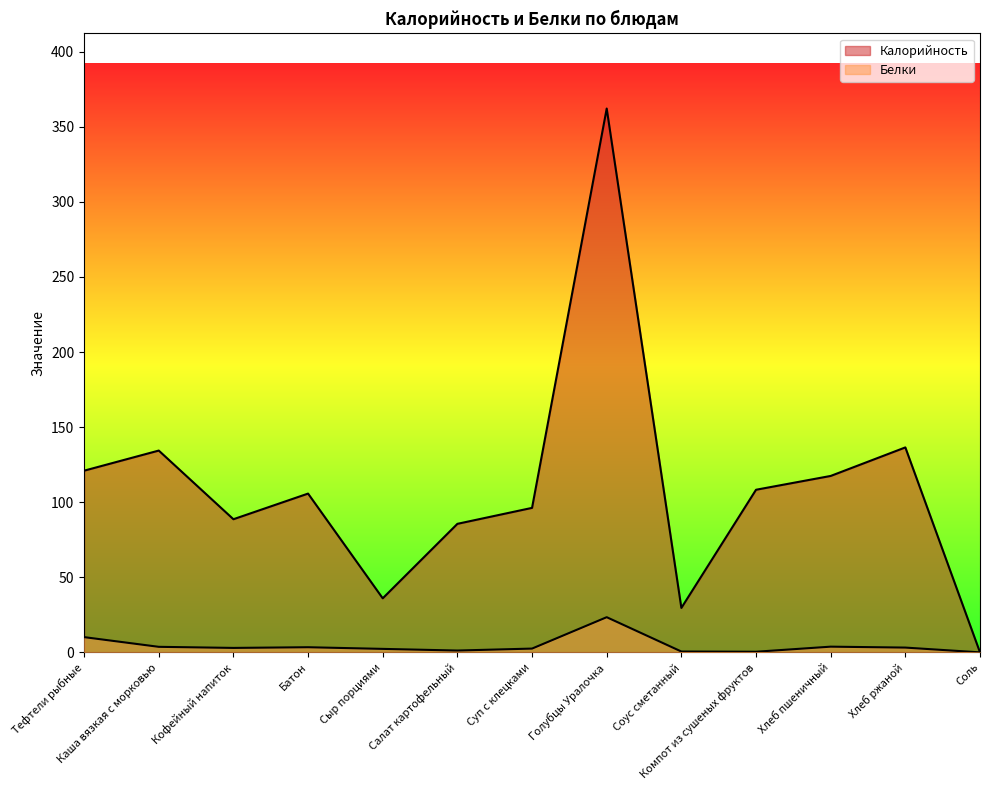

What are all the series names shown in the legend?

Калорийность, Белки